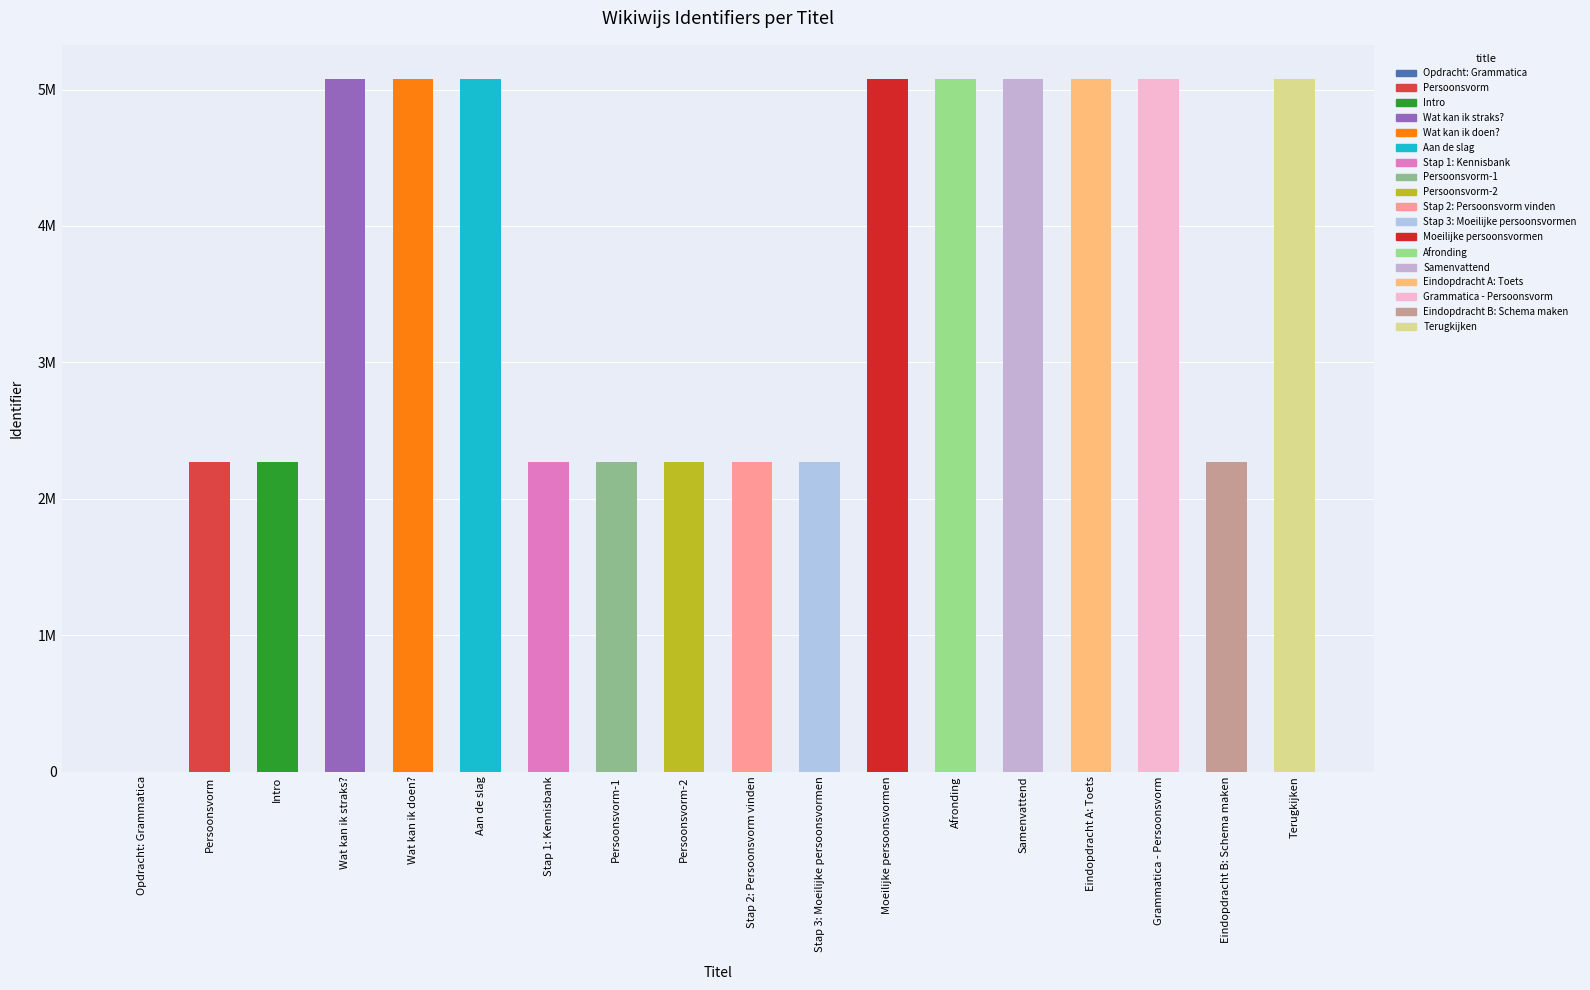

The chart shows a value of 5073963 at Moeilijke persoonsvormen. True or false?

True